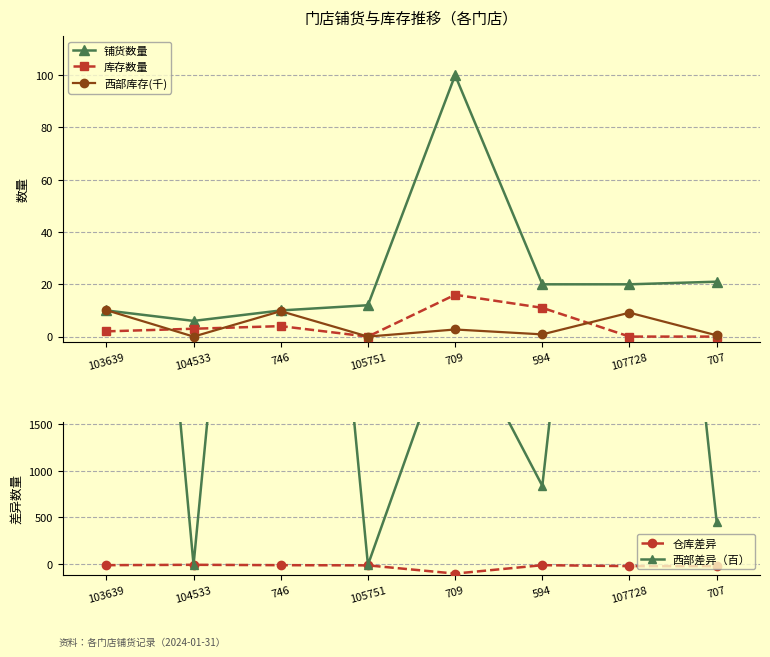

Reading left to right, list all the values displayed in this chart.

铺货数量: 103639=10.0	104533=6.0	746=10.0	105751=12.0	709=100.0	594=20.0	107728=20.0	707=21.0
库存数量: 103639=2.0	104533=3.0	746=4.0	105751=0.0	709=16.0	594=11.0	107728=0.0	707=0.0
西部库存(千): 103639=10.1	104533=0.0	746=9.7	105751=0.0	709=2.7	594=0.8	107728=9.1	707=0.5
仓库差异: 103639=-10.0	104533=-6.0	746=-10.0	105751=-12.0	709=-100.0	594=-10.0	107728=-20.0	707=-21.0
西部差异（百）: 103639=10096.0	104533=-6.0	746=9712.0	105751=-7.0	709=2615.0	594=838.0	107728=9124.0	707=452.0